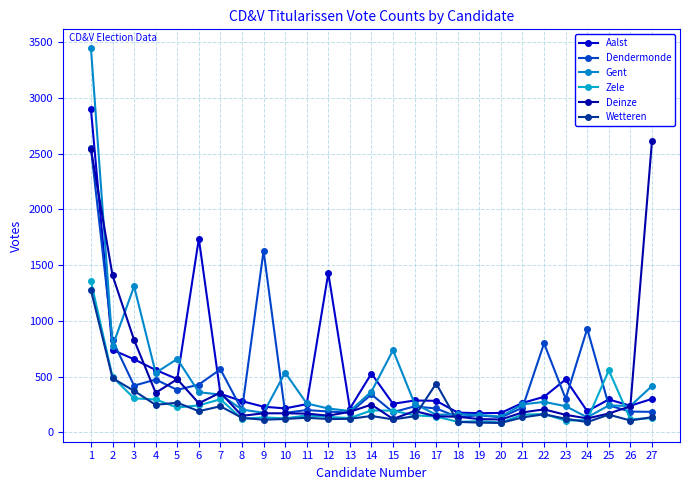

Is the value of Zele at 20 greater than the value of Deinze at 14?

No